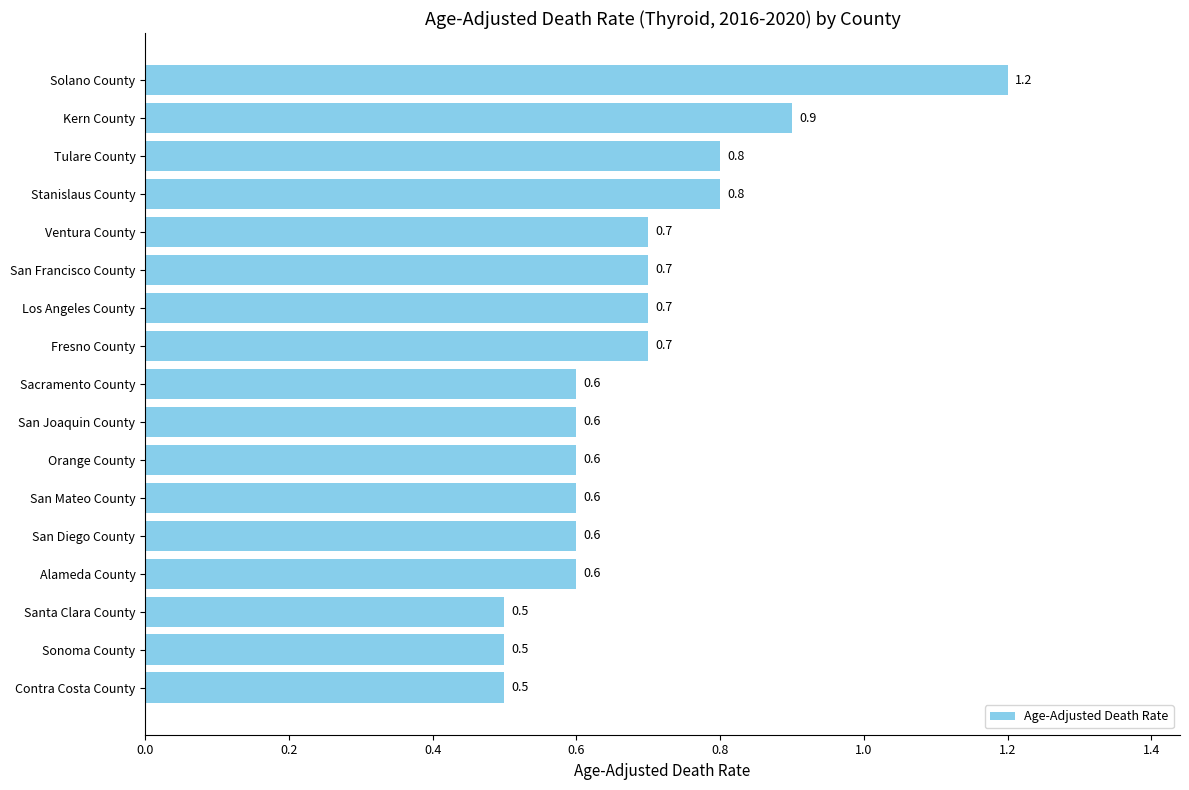

What is the difference between the maximum and minimum values?

0.7